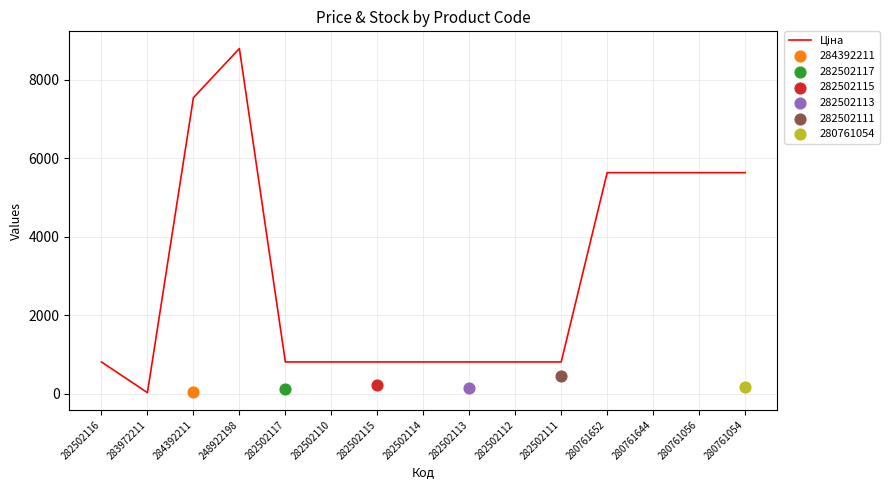

What is the ratio of the value at 282502111 to the value at 248922198?

0.1